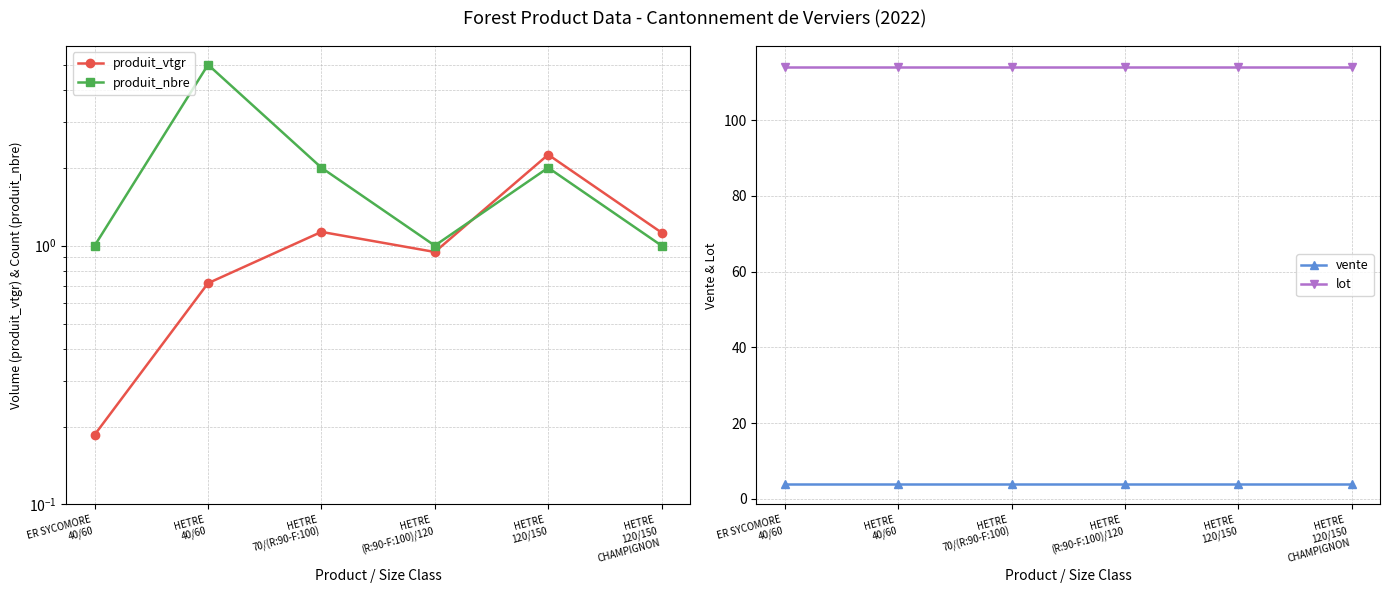

True or false: lot and produit_vtgr intersect in this chart.

False